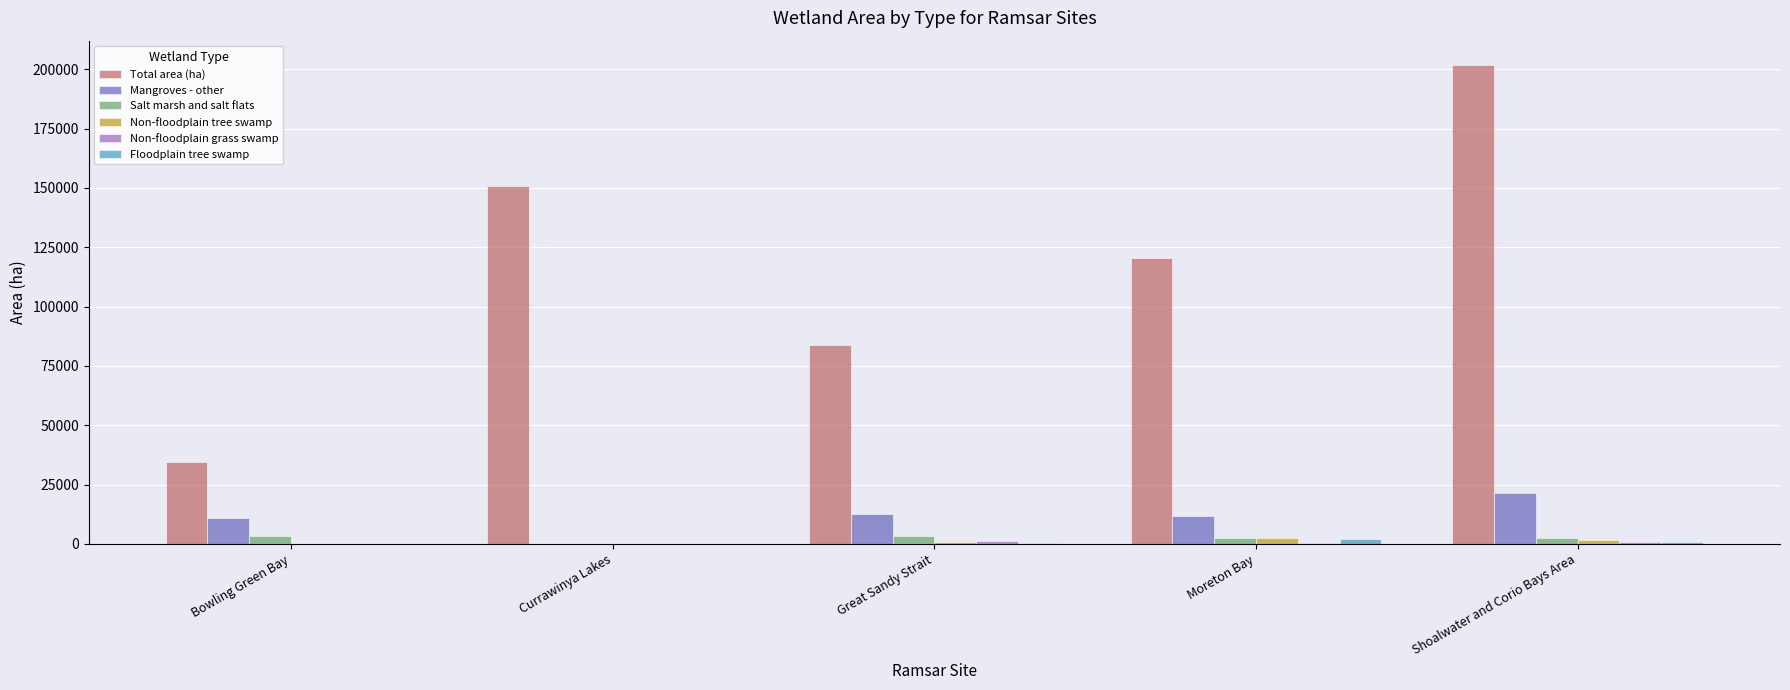

How many series are shown in this chart?

6